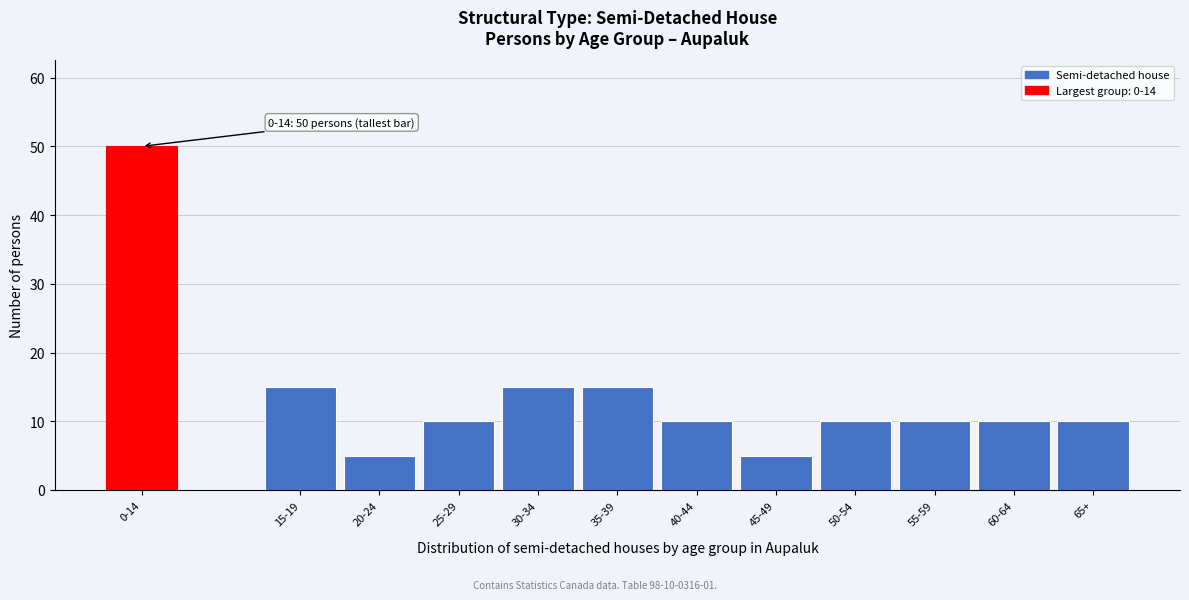

Reading right to left, what are all the values shown in this chart?

65+=10	60-64=10	55-59=10	50-54=10	45-49=5	40-44=10	35-39=15	30-34=15	25-29=10	20-24=5	15-19=15	0-14=50